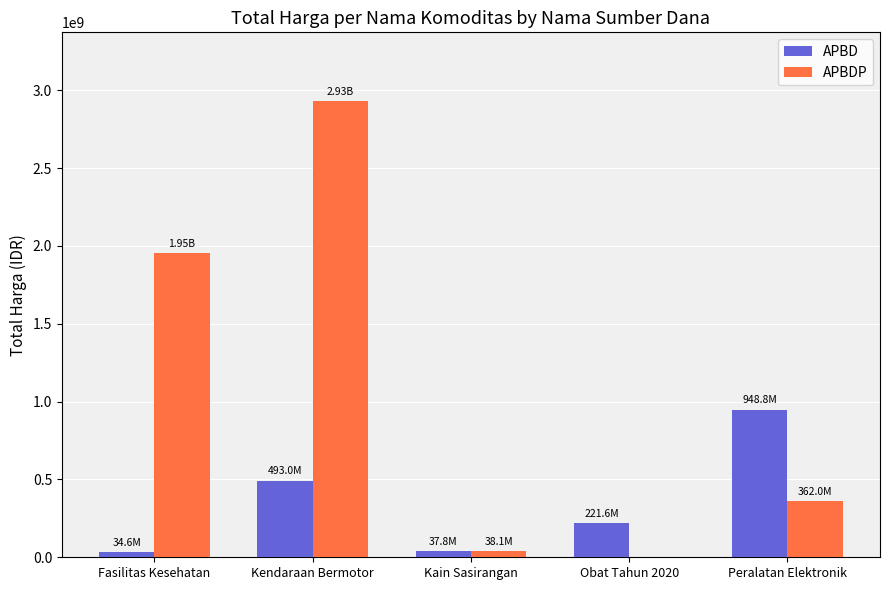

The APBDP series shows 2931562000 at Kendaraan Bermotor. True or false?

True